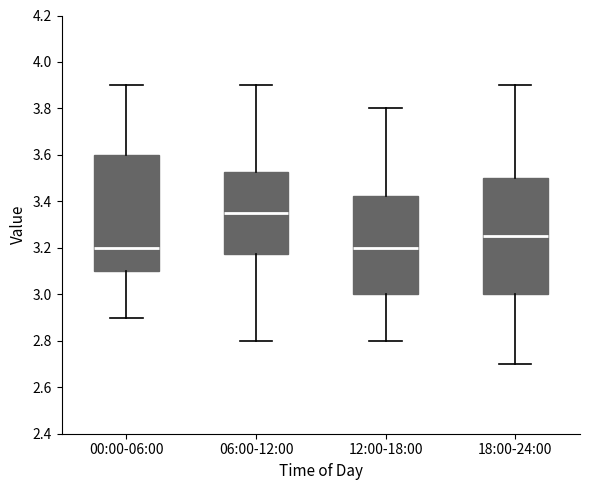

Where is the upper edge of the box for 00:00-06:00 on the y-axis? The values are not printed on the chart, so give them approximately, as read against the axis.

3.60